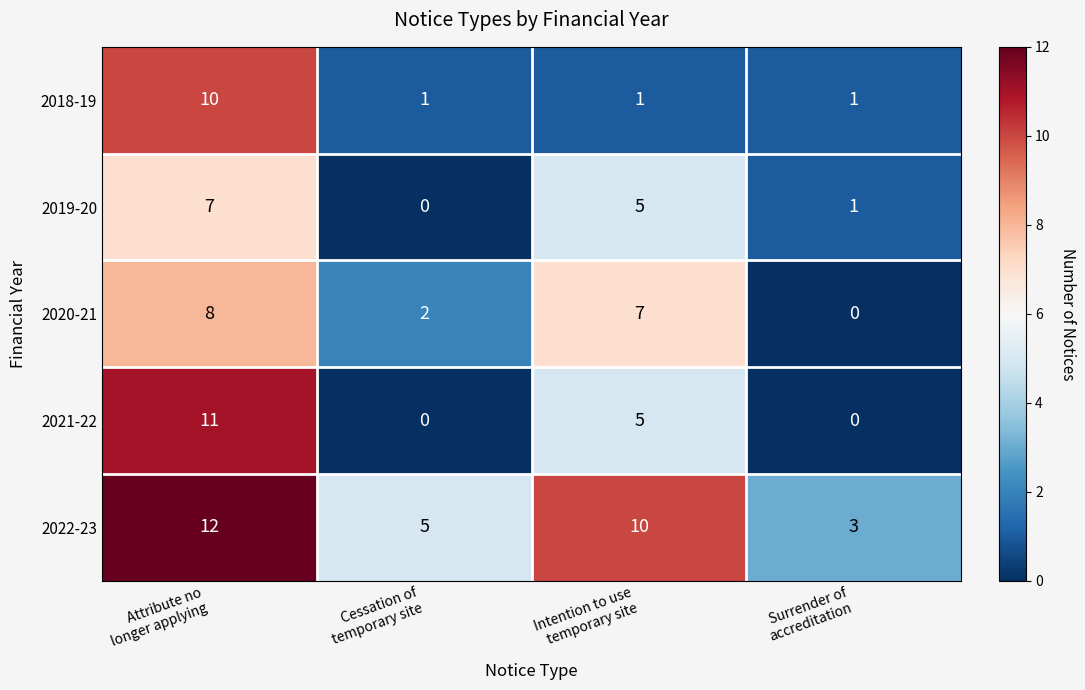

What is the sum of all 2020-21 values?

17